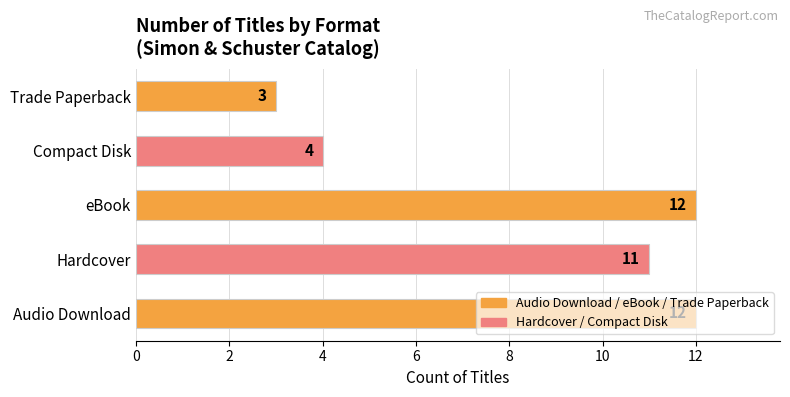

Approximately how many times larger is the value at Compact Disk compared to Trade Paperback?

1.3